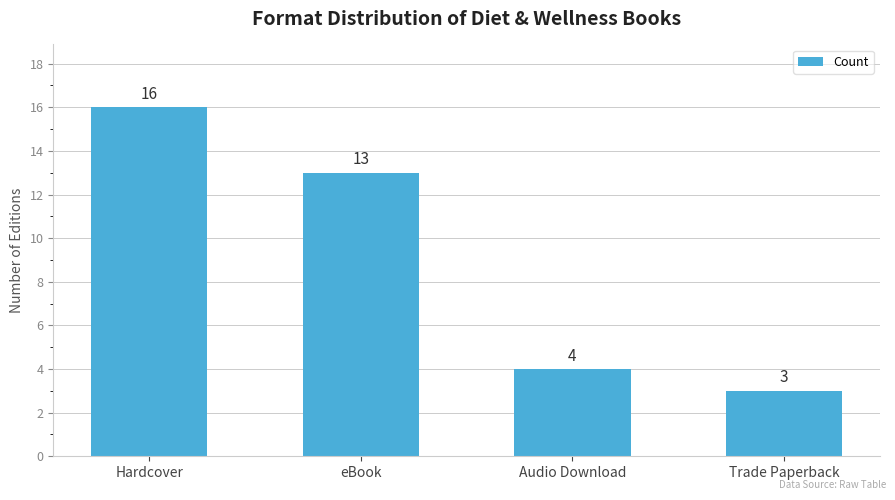

At which label does the data first exceed 13?

Hardcover